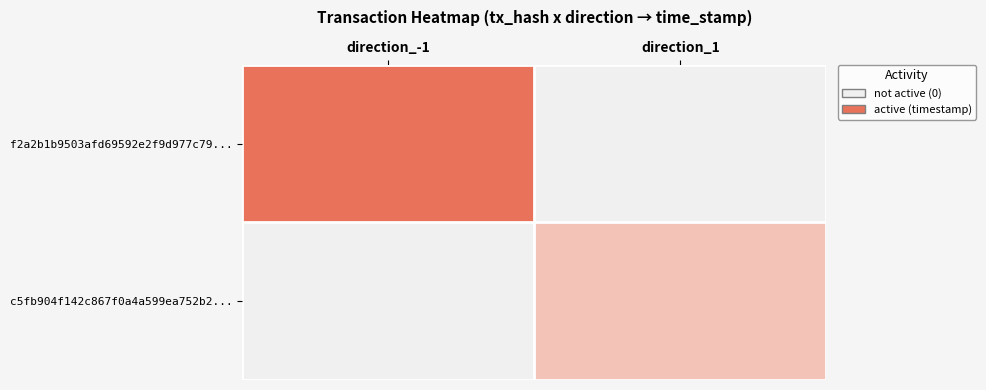

Which series has the largest total across all categories?

f2a2b1b9503afd69592e2f9d977c79...